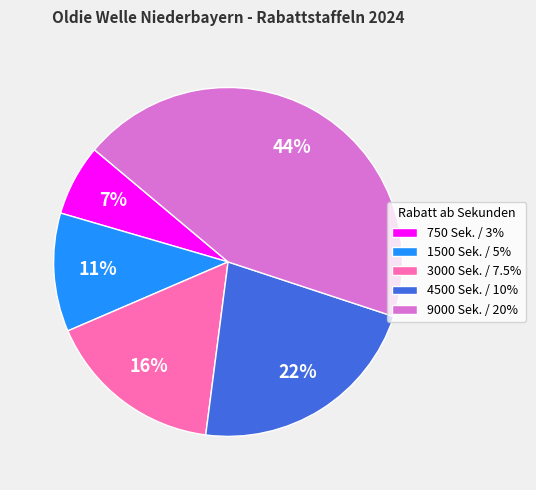

Between 4500 Sek. / 10% and 750 Sek. / 3%, which is larger?

4500 Sek. / 10%